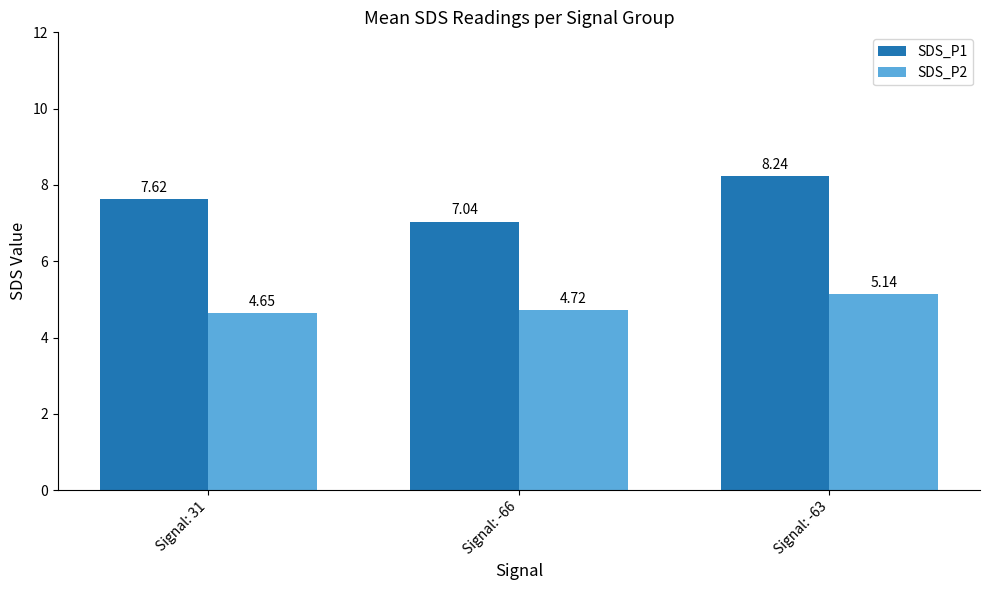

What is the average value of the SDS_P2 series?

4.8